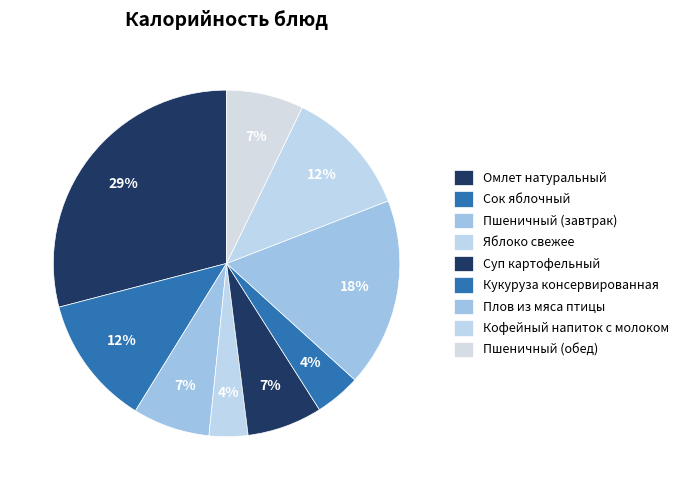

Is there any slice that represents more than half of the pie?

No